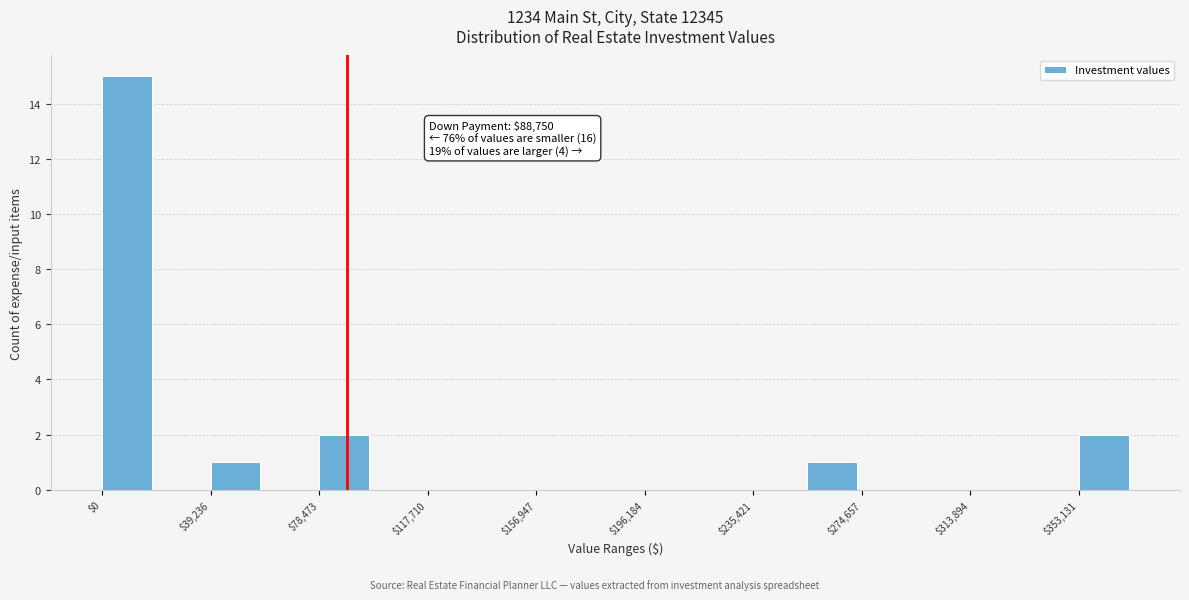

Around what value on the x-axis is the tallest bar? Give the approximate position of its centre, as read against the axis.

10000